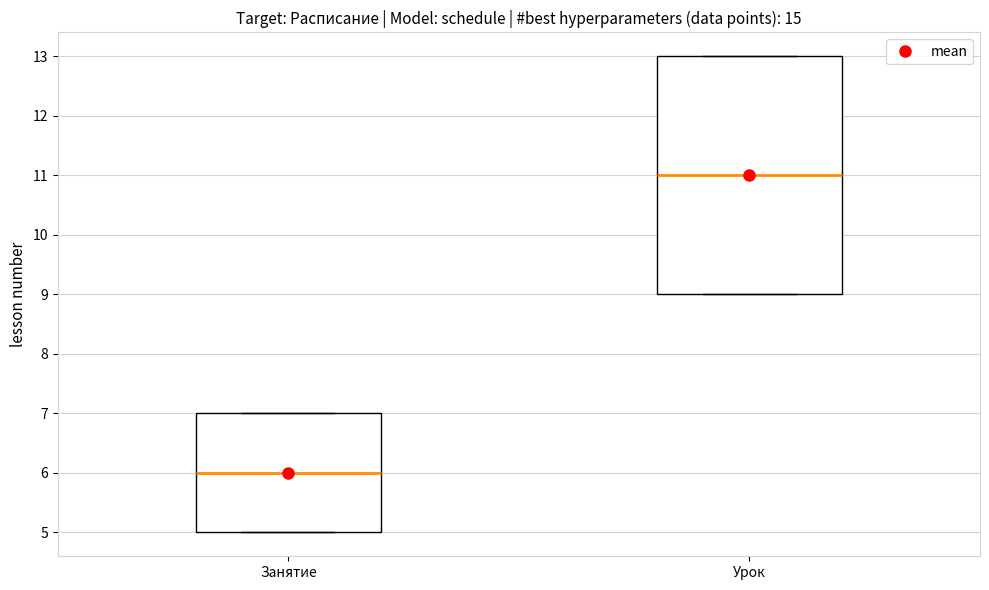

Where is the upper edge of the box for Урок on the y-axis? The values are not printed on the chart, so give them approximately, as read against the axis.

13